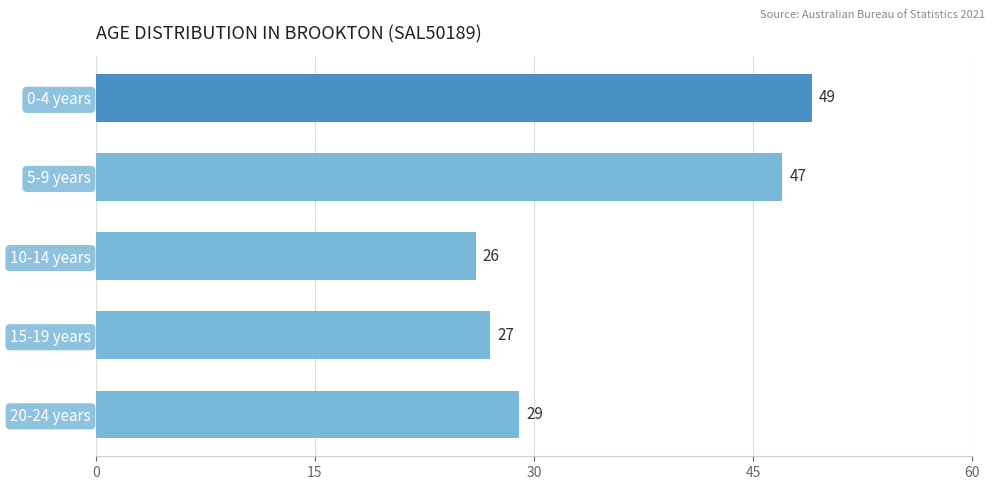

The chart shows a value of 26 at 10-14 years. True or false?

True